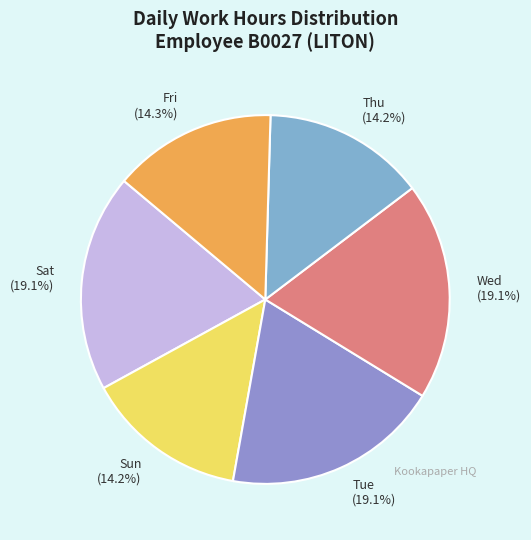

How many slices are in this pie chart?

6